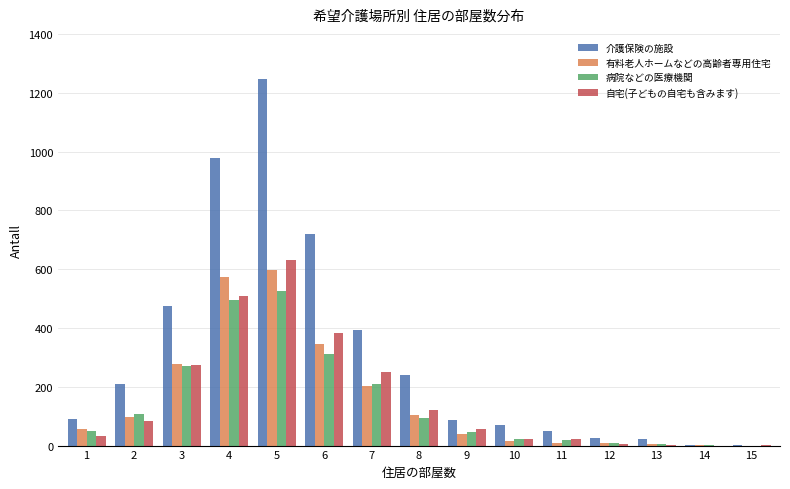

Which series has the largest total across all categories?

介護保険の施設